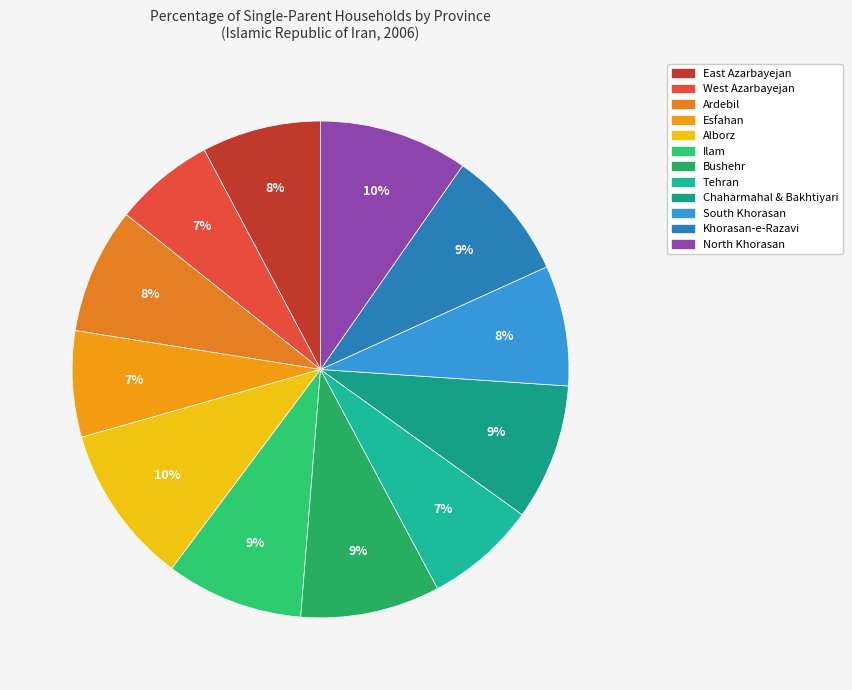

Is it true that Ardebil is 23% of the pie?

False